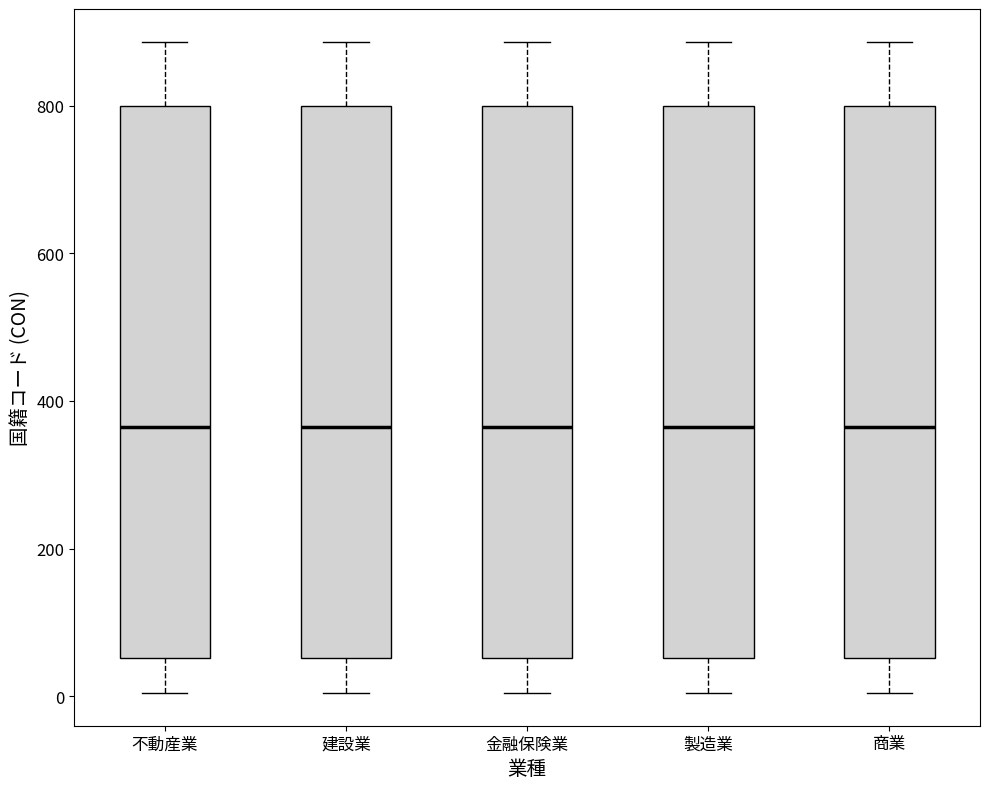

Reading left to right, read every box against the y-axis: the position of its median line, the range the box covers, and the ends of its whiskers. The values are not printed on the chart, so give them approximately, as read against the axis.

不動産業: median 360, box 60 to 800, whiskers 0 to 880
建設業: median 360, box 60 to 800, whiskers 0 to 880
金融保険業: median 360, box 60 to 800, whiskers 0 to 880
製造業: median 360, box 60 to 800, whiskers 0 to 880
商業: median 360, box 60 to 800, whiskers 0 to 880